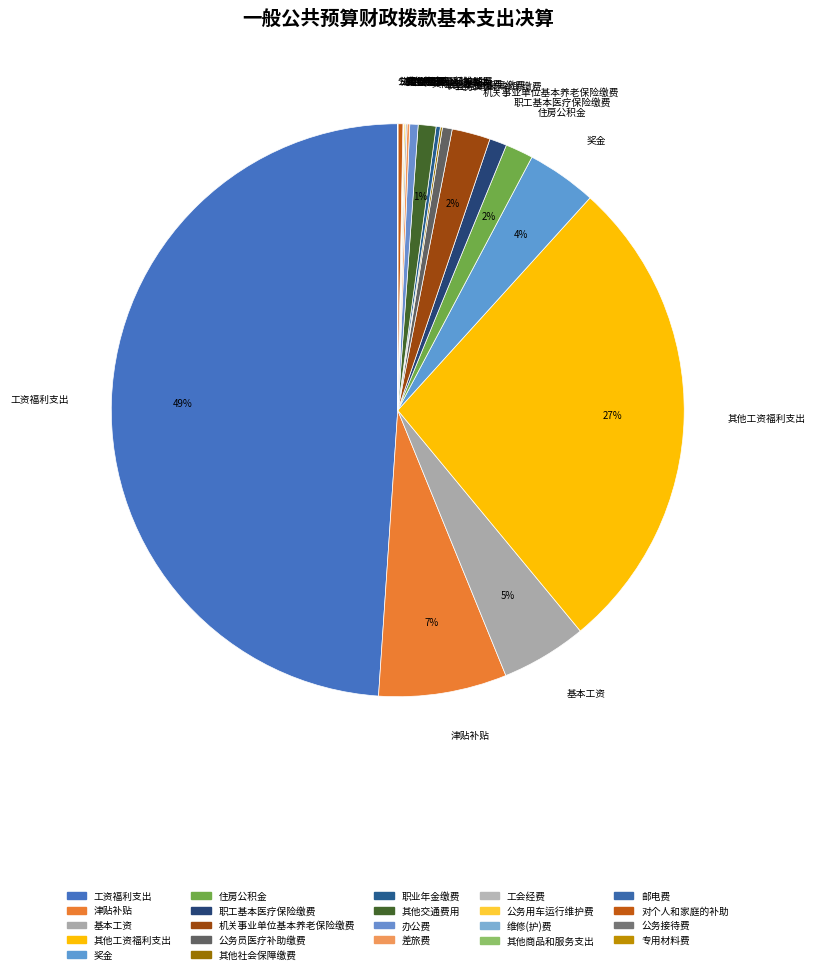

Is it true that 津贴补贴 is 7% of the pie?

True